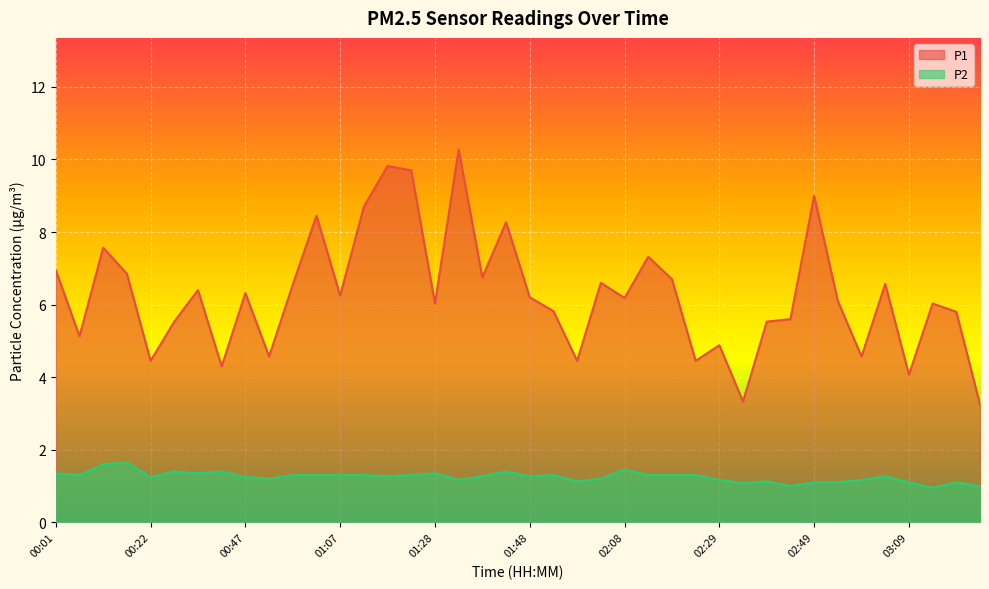

Rank the series by their average value, from highest to lowest.

P1, P2